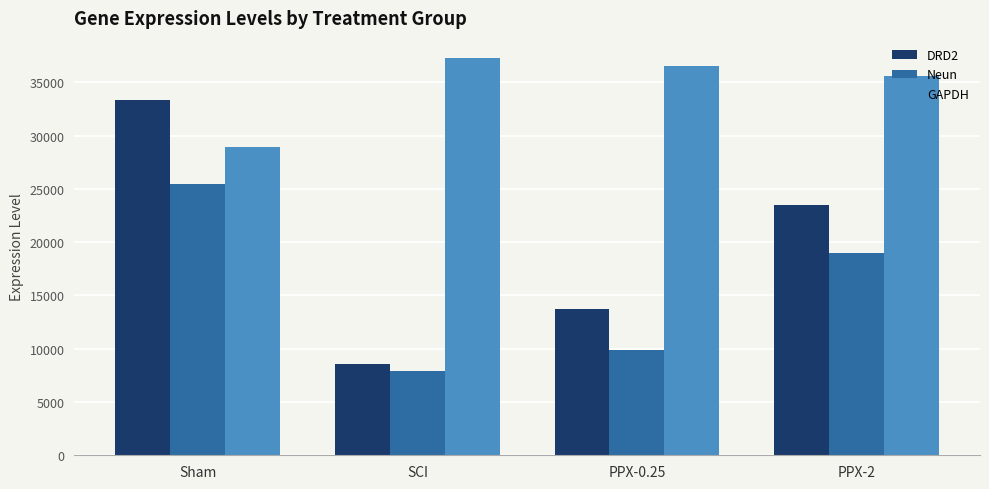

Reading left to right, what are all the values shown in this chart?

DRD2: 33369.5	8571.5	13752.9	23518.6
Neun: 25459.3	7916.1	9861.5	18996.5
GAPDH: 28949.5	37317.5	36499.4	35598.8